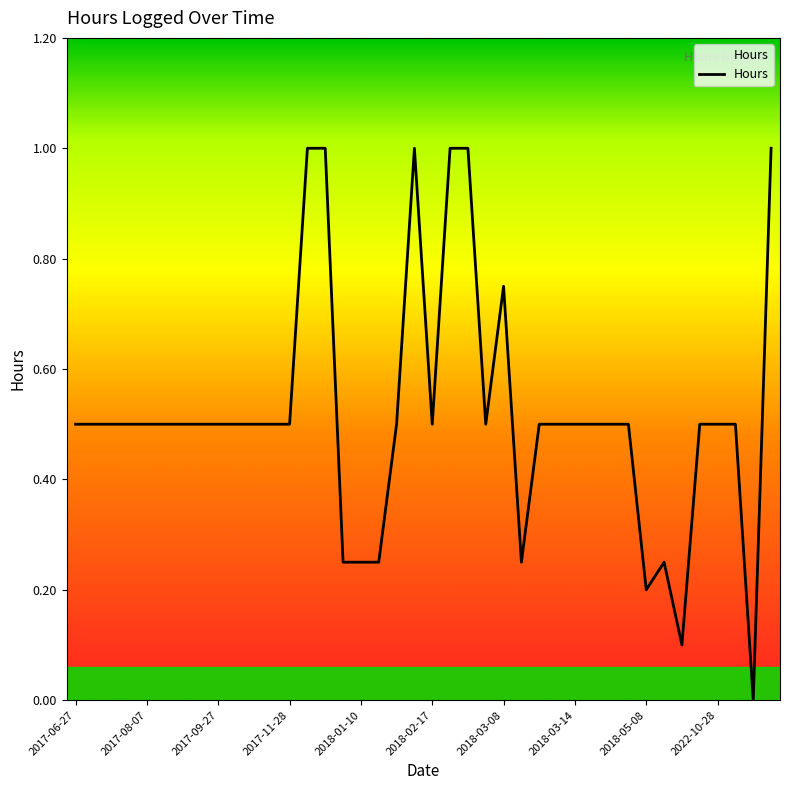

How many lines are shown in the chart?

1